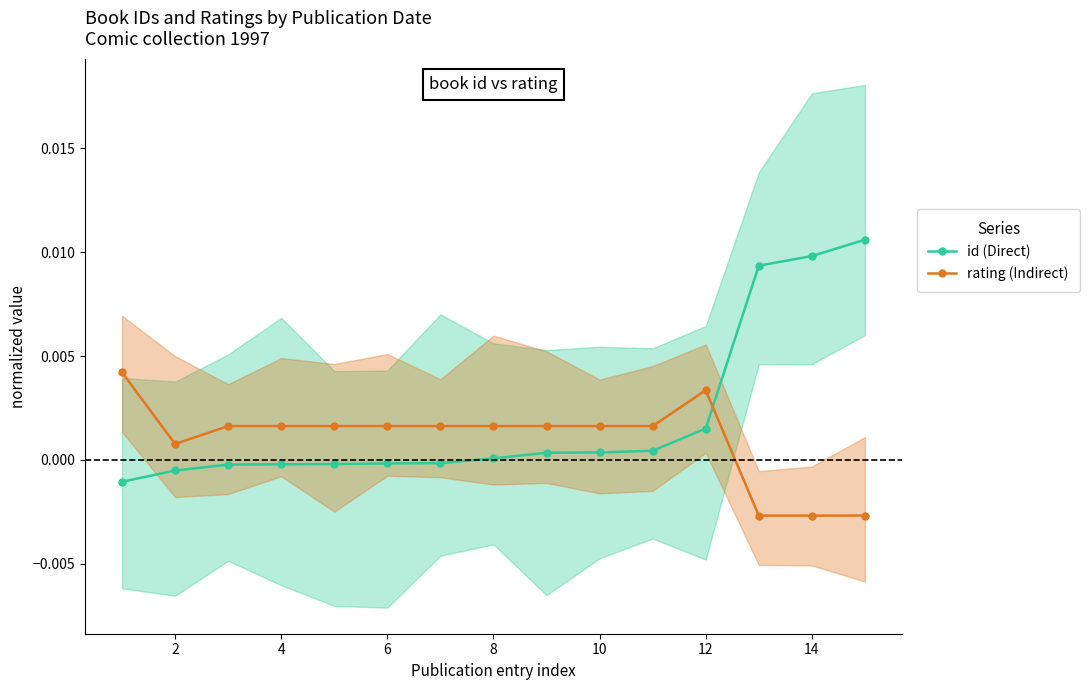

Does the chart display data point markers on the line(s)?

Yes